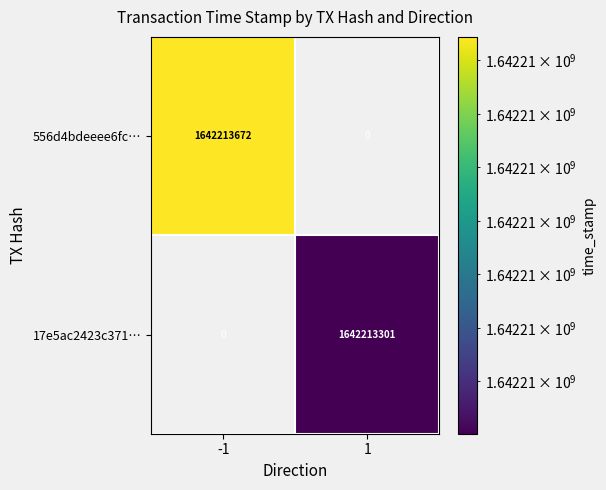

Between -1 and 1, which series saw the biggest shift?

556d4bdeeee6fc…